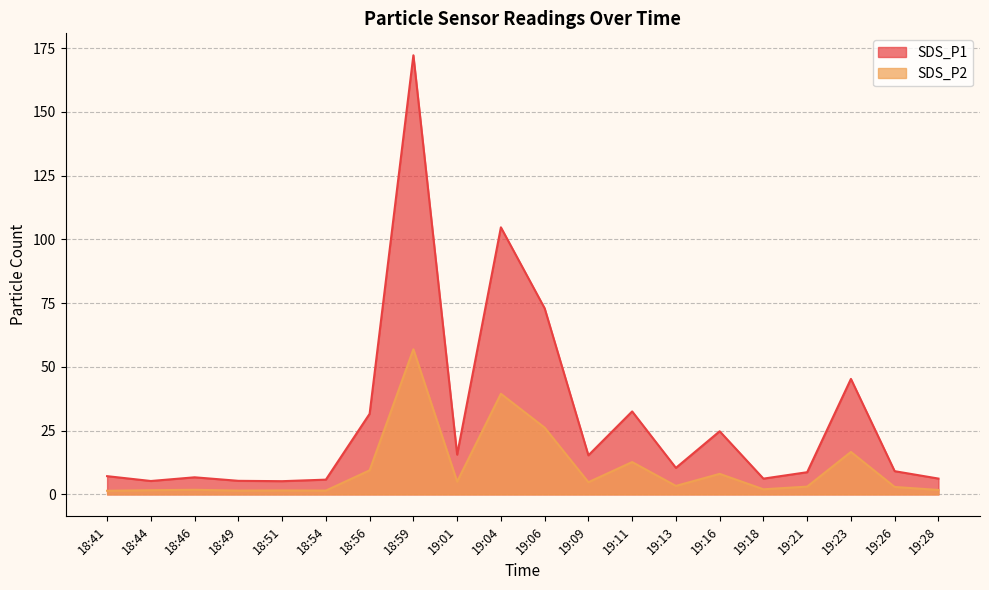

What is the difference between the highest and lowest values at 19:13?

7.1